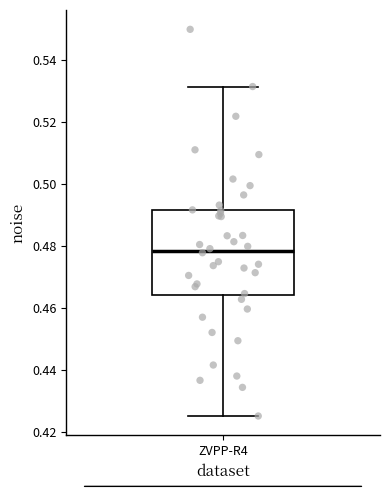

Read this box plot against the y-axis: the position of the median line, the range covered by the box, and the ends of both whiskers. The values are not printed on the chart, so give them approximately, as read against the axis.

median 0.478, box 0.464 to 0.492, whiskers 0.426 to 0.532